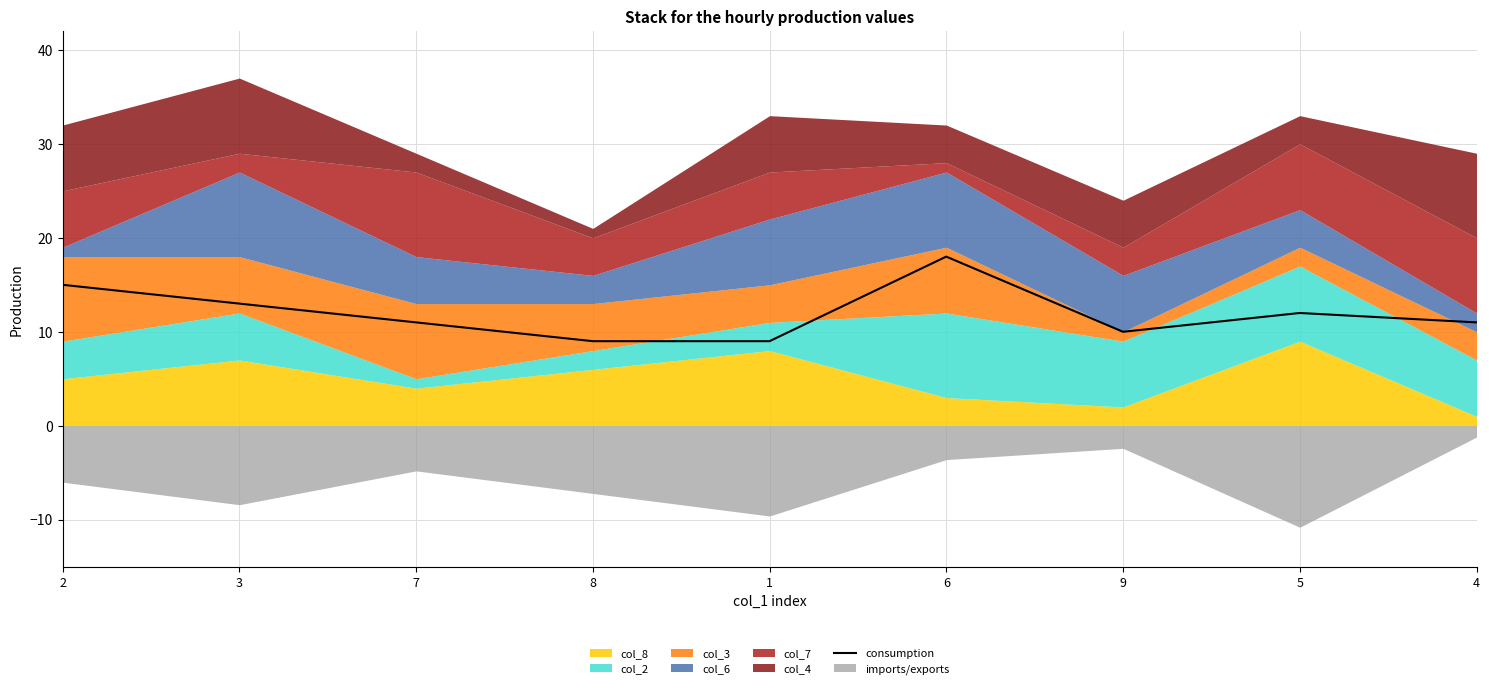

The value of consumption at 8 is 3. True or false?

False